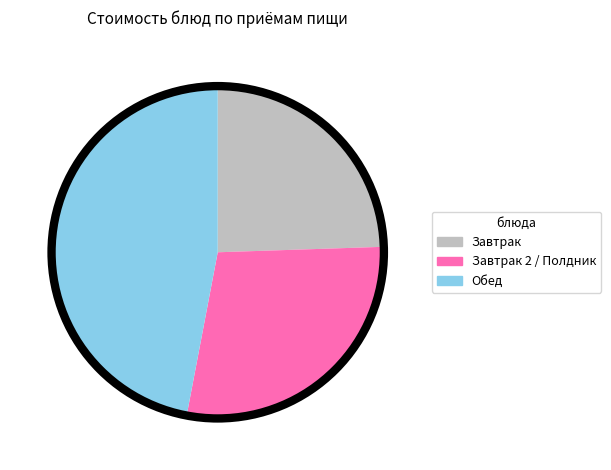

Is there any slice that represents more than half of the pie?

No